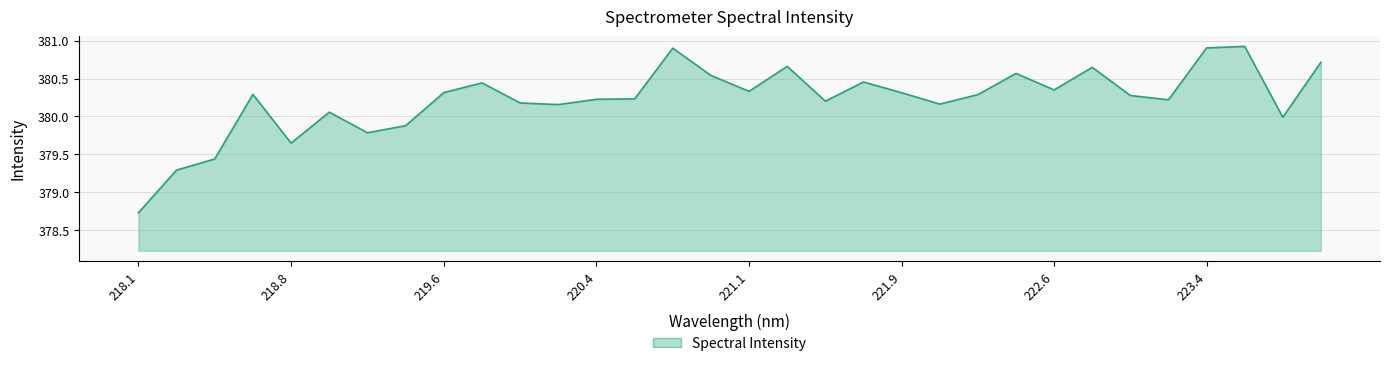

What is the maximum value shown in the chart?

380.9